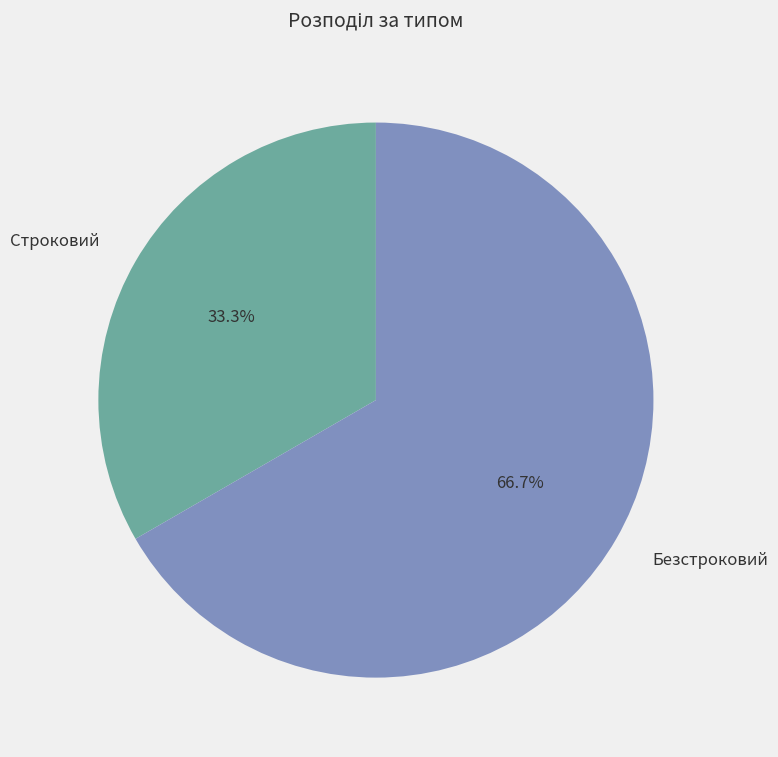

What is the majority slice?

Безстроковий